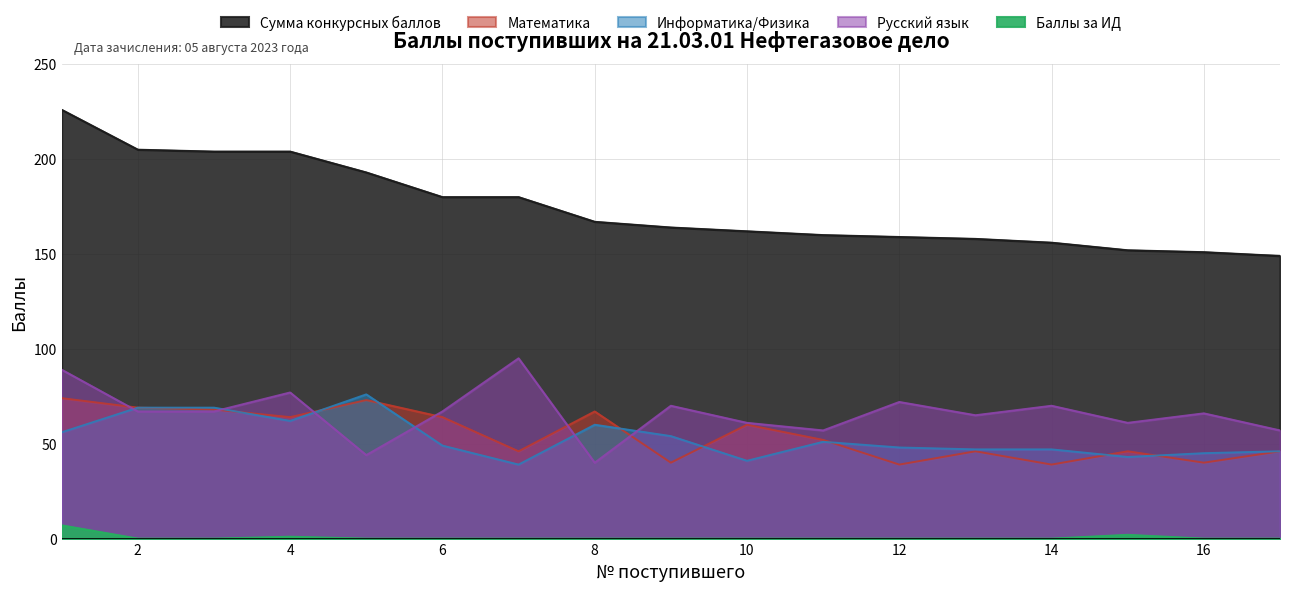

What is the total value across all series at 8?

334